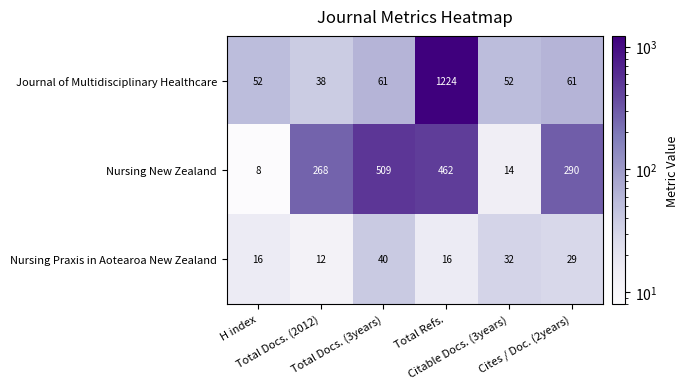

Count the Nursing Praxis in Aotearoa New Zealand values in the range 16 to 32.

4